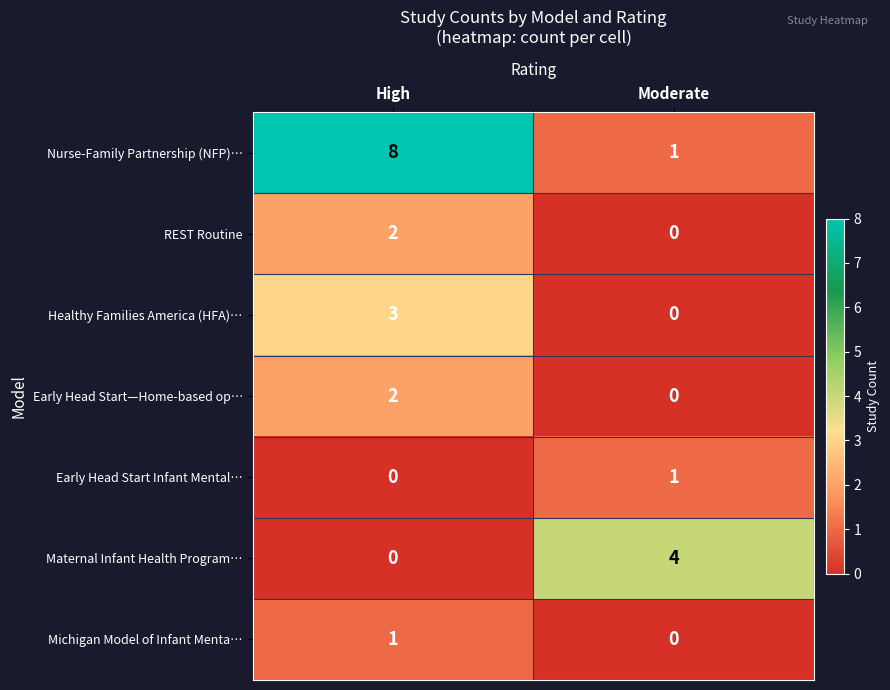

The Early Head Start Infant Mental… series shows 0 at Moderate. True or false?

False